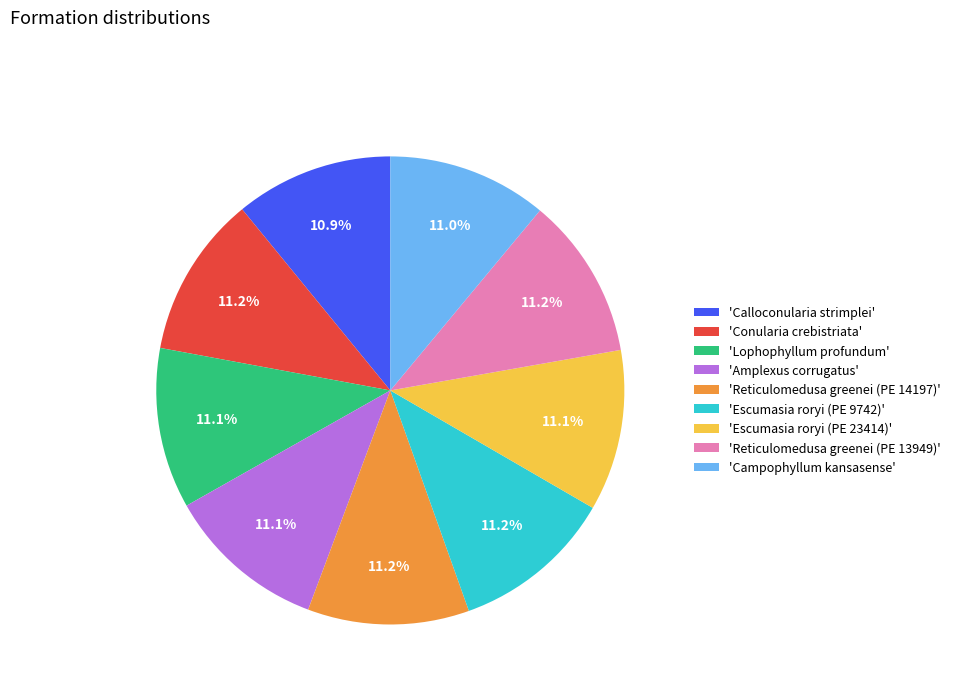

Does 'Escumasia roryi (PE 9742)' represent more than half of the total?

No